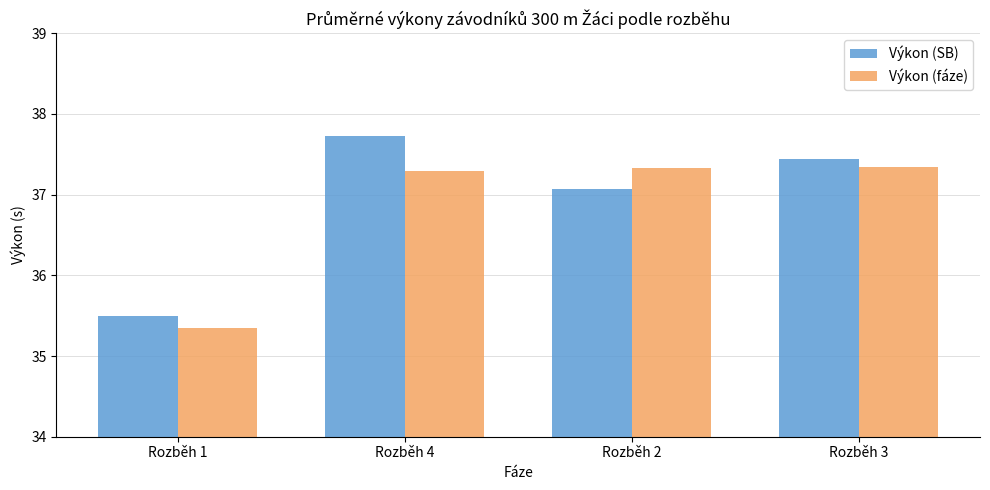

What is the highest value of the Výkon (fáze) series?

37.3